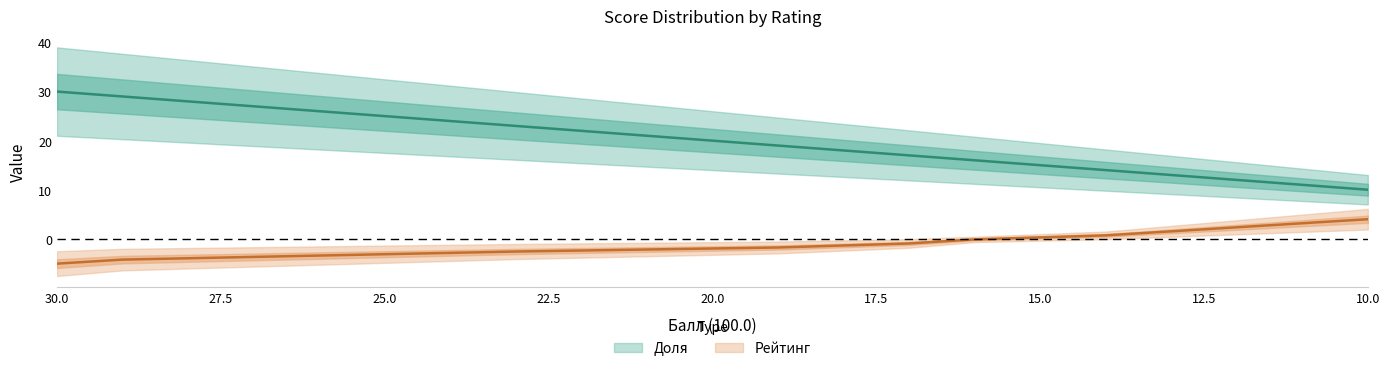

What is the total value across all series at 12?

14.3